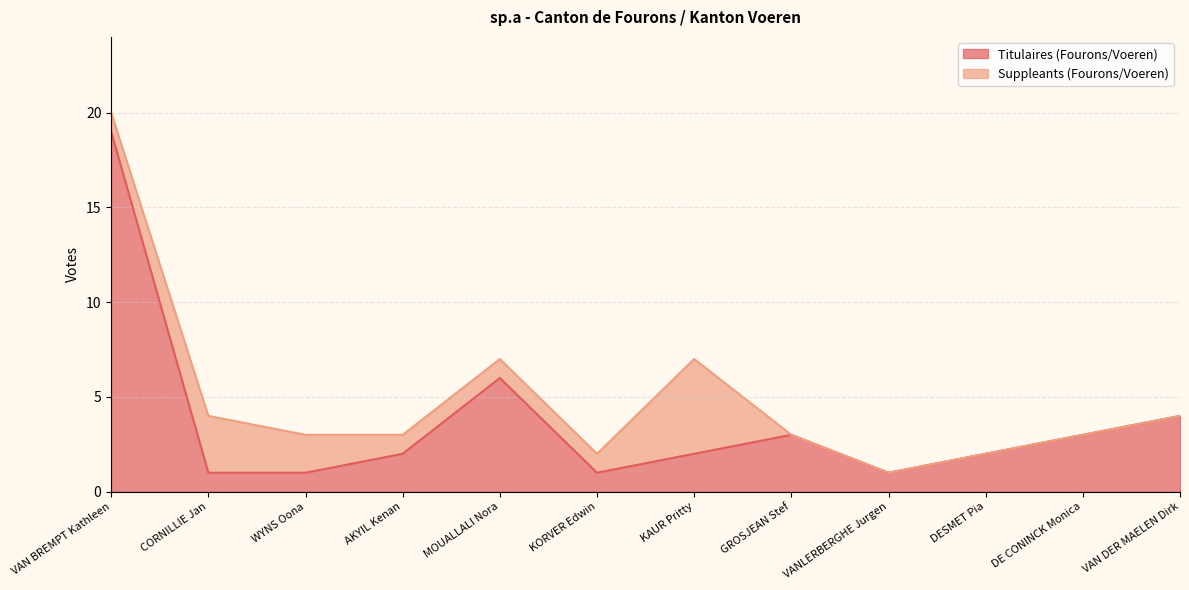

Reading right to left, list all the values displayed in this chart.

4	3	2	1	3	2	1	6	2	1	1	19